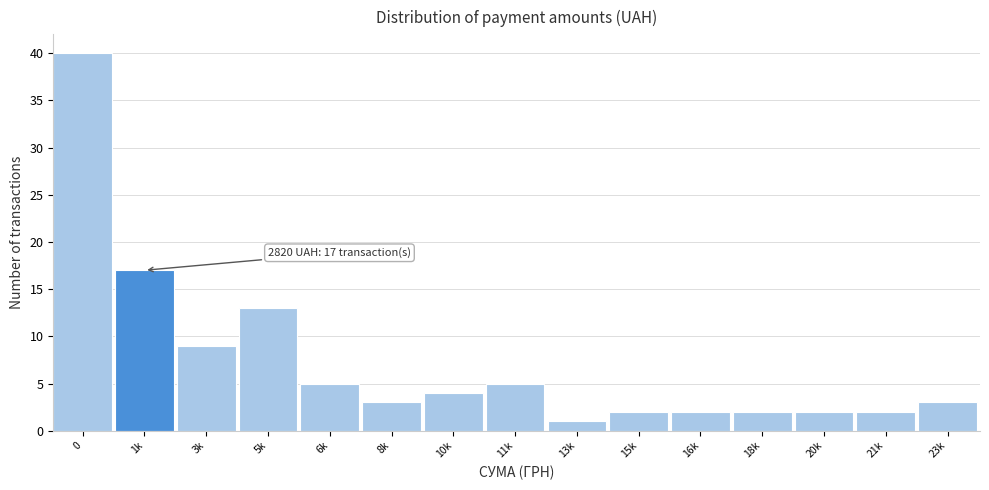

Reading left to right, transcribe all the data shown in this chart.

40	17	9	13	5	3	4	5	1	2	2	2	2	2	3